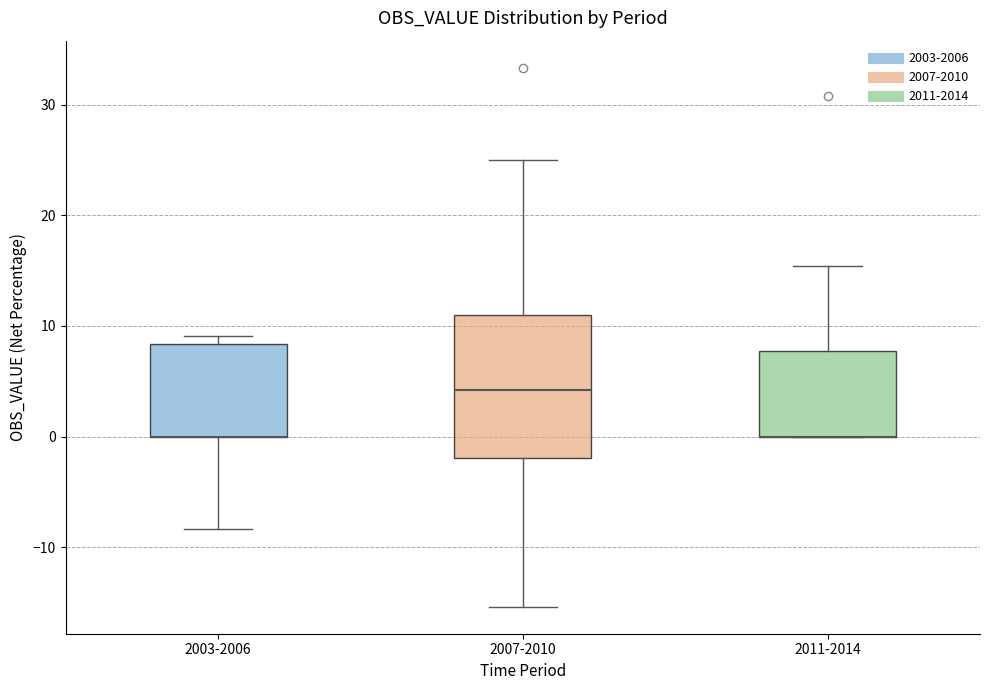

Reading left to right, read every box against the y-axis: the position of its median line, the range the box covers, and the ends of its whiskers. The values are not printed on the chart, so give them approximately, as read against the axis.

2003-2006: median 0 (drawn on the box's lower edge), box 0 to 8, whiskers -8 to 9
2007-2010: median 4, box -2 to 11, whiskers -15 to 25
2011-2014: median 0 (drawn on the box's lower edge), box 0 to 8, whiskers 0 to 15